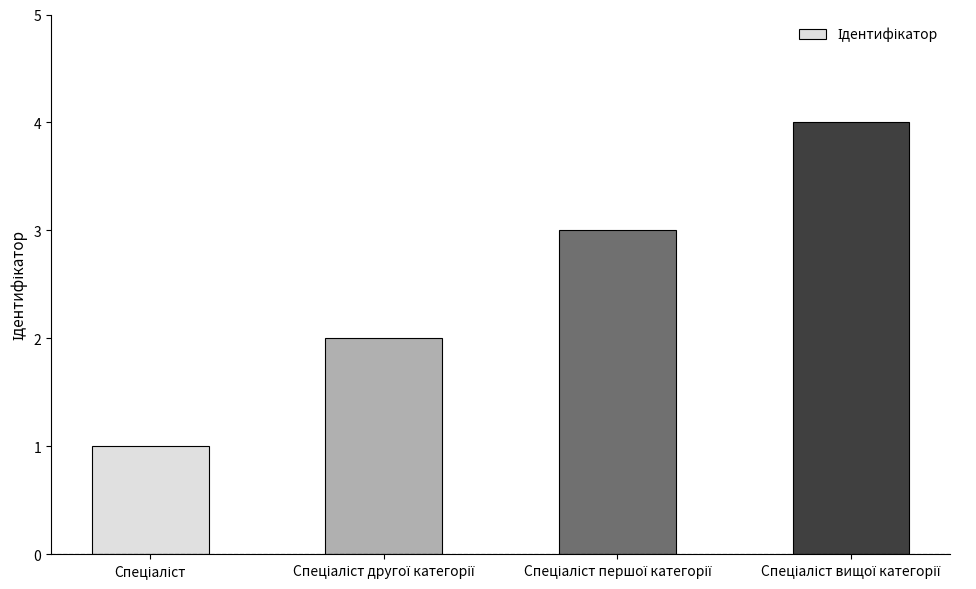

What is the sum of all values?

10